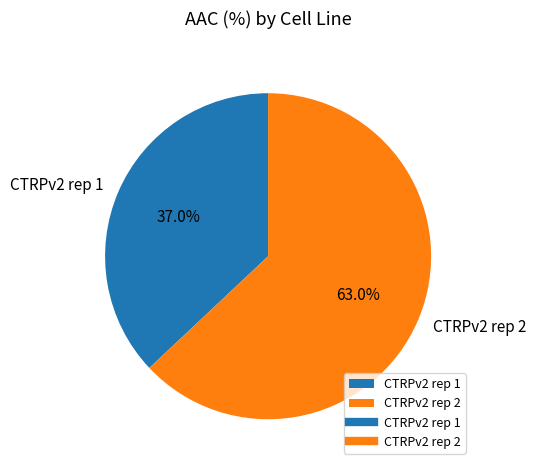

Which has a higher value, CTRPv2 rep 1 or CTRPv2 rep 2?

CTRPv2 rep 2